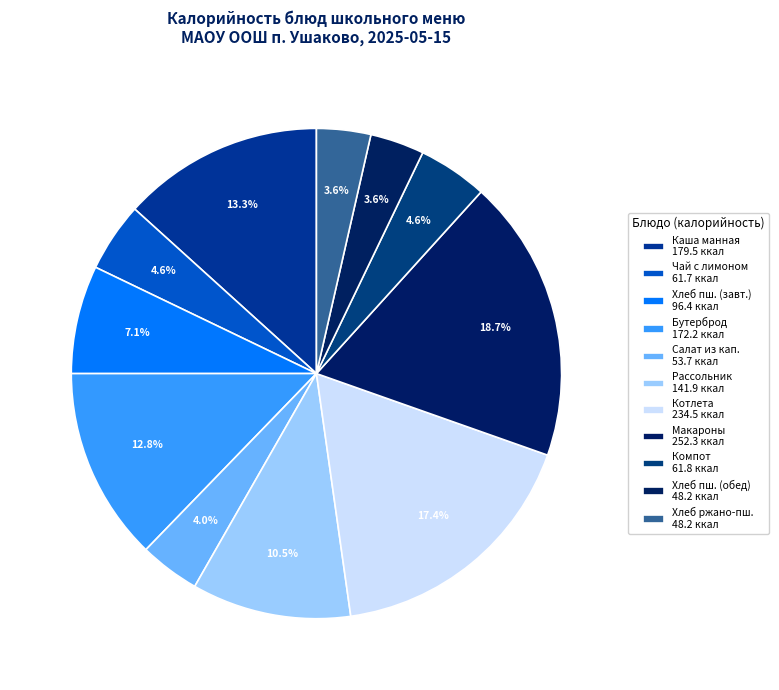

Is there a majority slice in this chart?

No